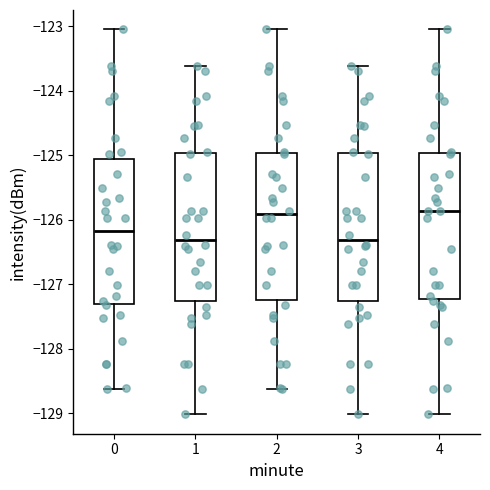

Reading left to right, transcribe this box plot: for each box, give where its median line is, the range the box spans, and where its two whiskers end, as read against the y-axis. The values are not printed on the chart, so give them approximately, as read against the axis.

0: median -126.2, box -127.3 to -125.1, whiskers -128.6 to -123.0
1: median -126.3, box -127.3 to -125.0, whiskers -129.0 to -123.6
2: median -125.9, box -127.2 to -125.0, whiskers -128.6 to -123.0
3: median -126.3, box -127.3 to -125.0, whiskers -129.0 to -123.6
4: median -125.9, box -127.2 to -125.0, whiskers -129.0 to -123.0